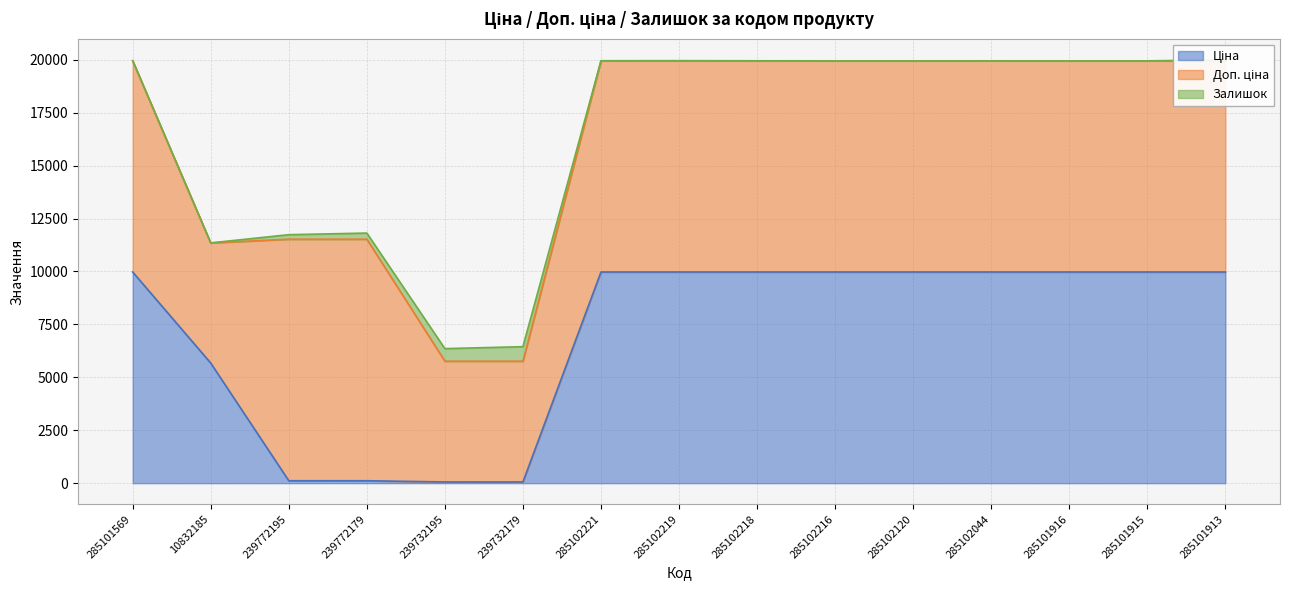

How many lines are shown in the chart?

3